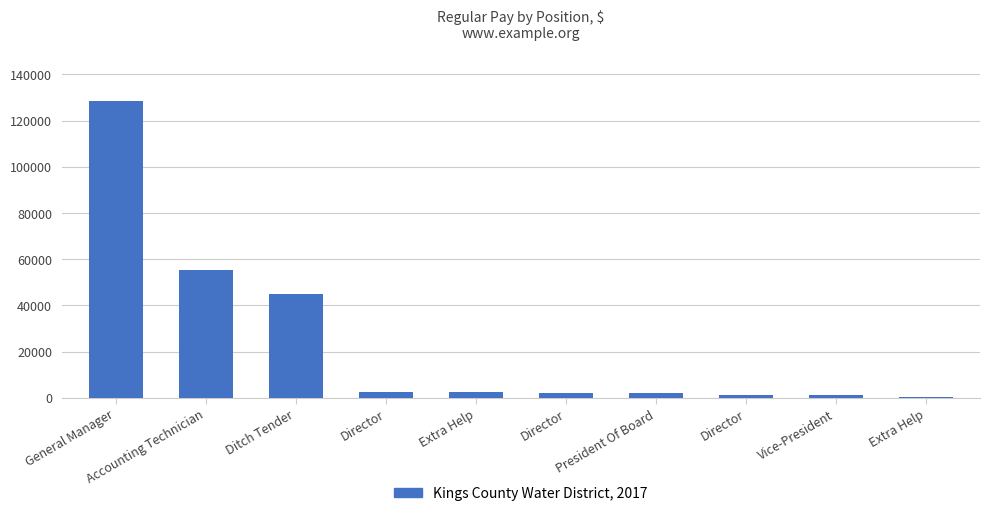

At which label is the value closest to 64337?

Accounting Technician